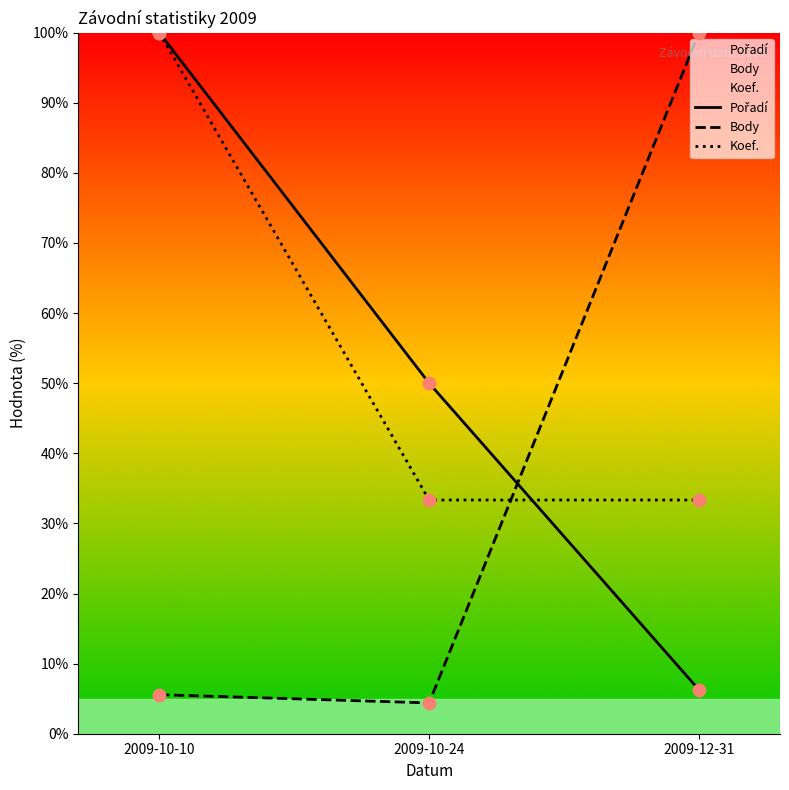

Which series reaches the minimum Y coordinate?

Body